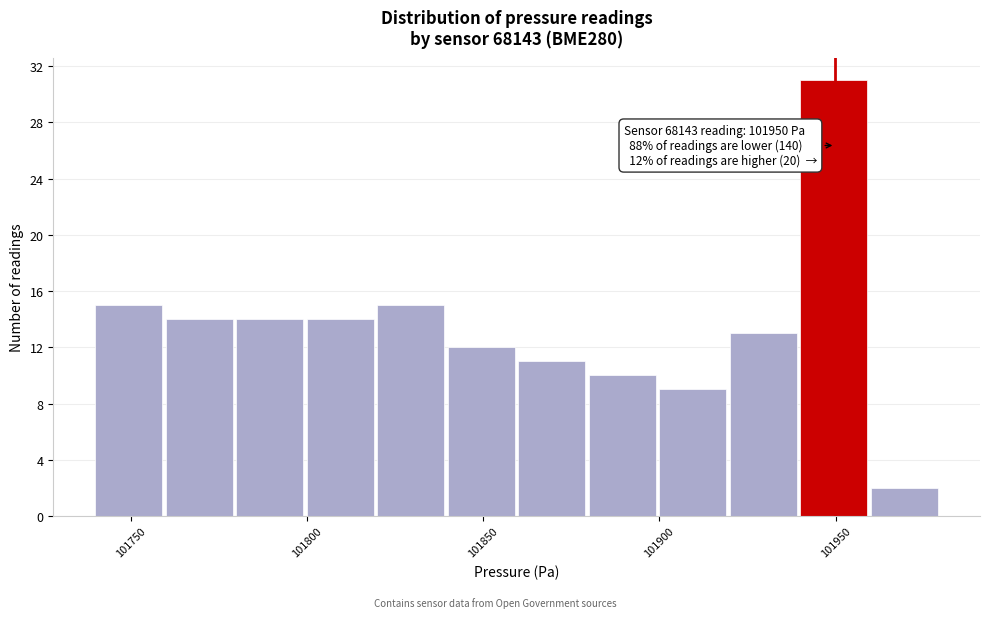

Over which range of the x-axis is the bar tallest?

101940 to 101960